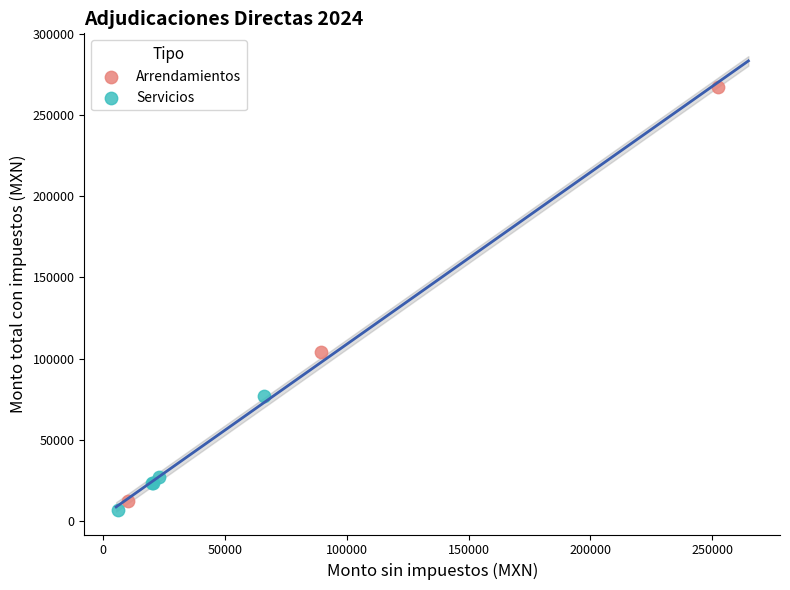

Which series contains the lowest Y value?

Servicios